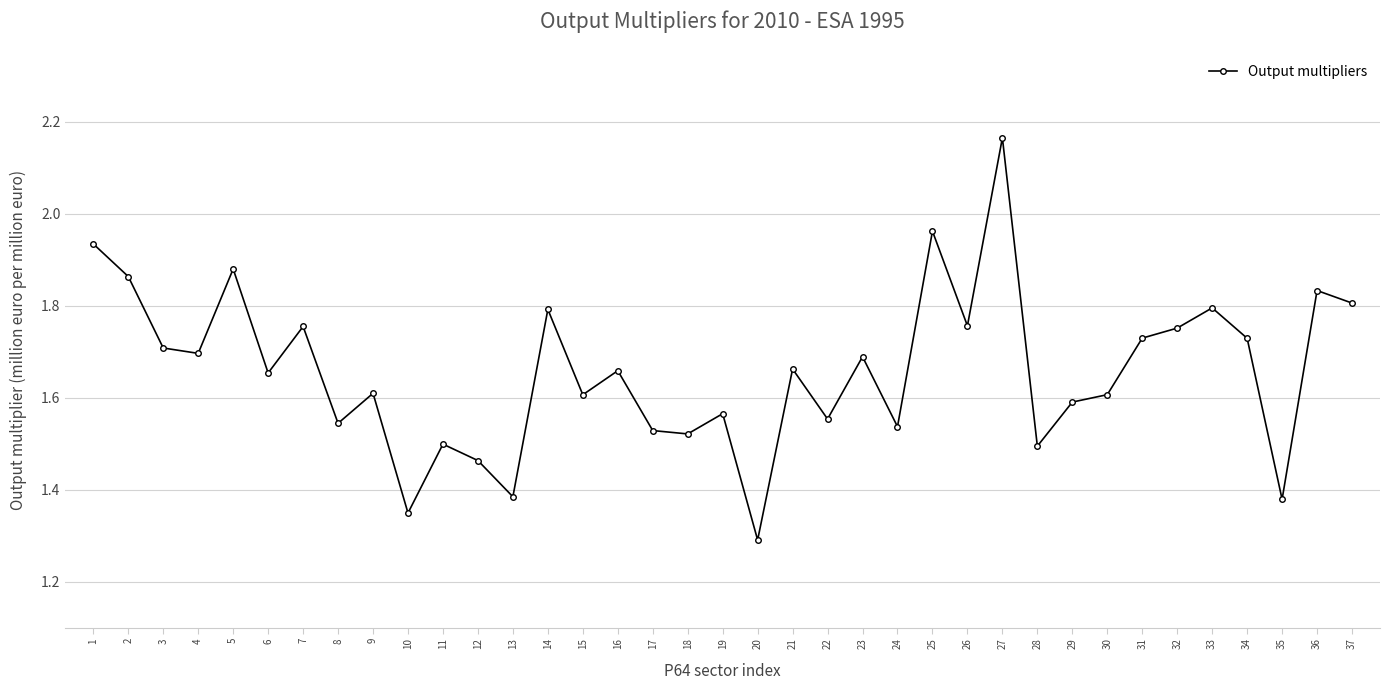

How many distinct data groups are displayed?

1